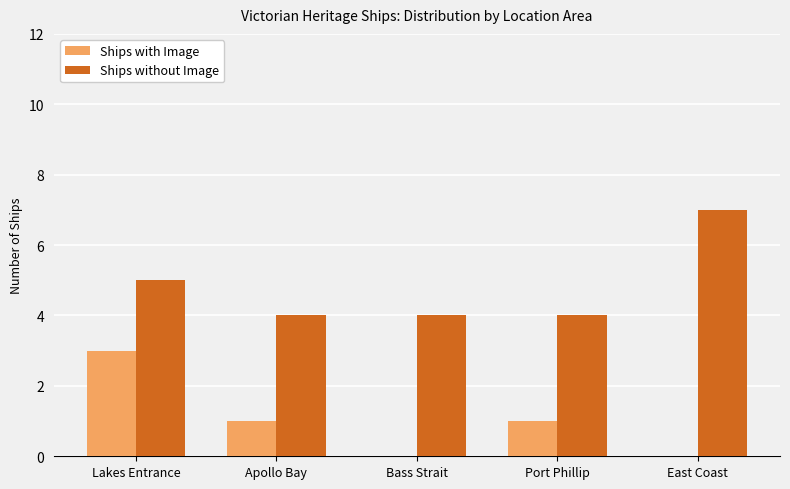

Reading left to right, list all the values displayed in this chart.

Ships with Image: 3	1	0	1	0
Ships without Image: 5	4	4	4	7